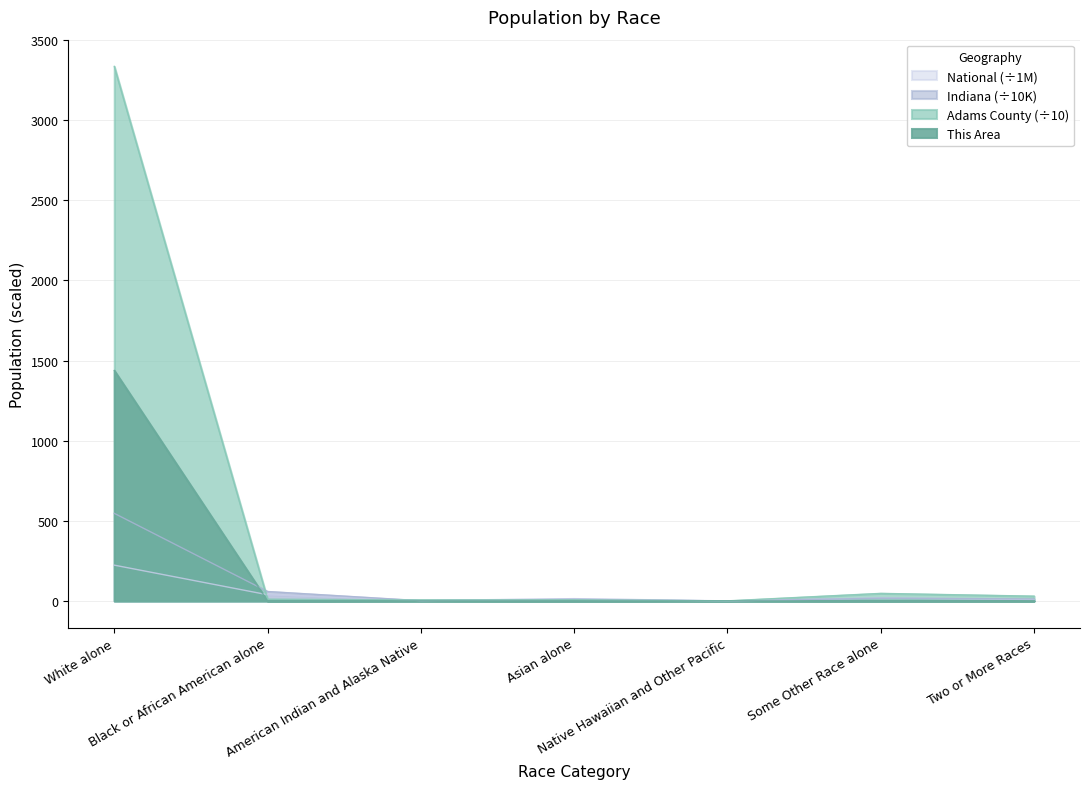

List the series in order of their peak value, lowest first.

National, Indiana, This Area, Adams County